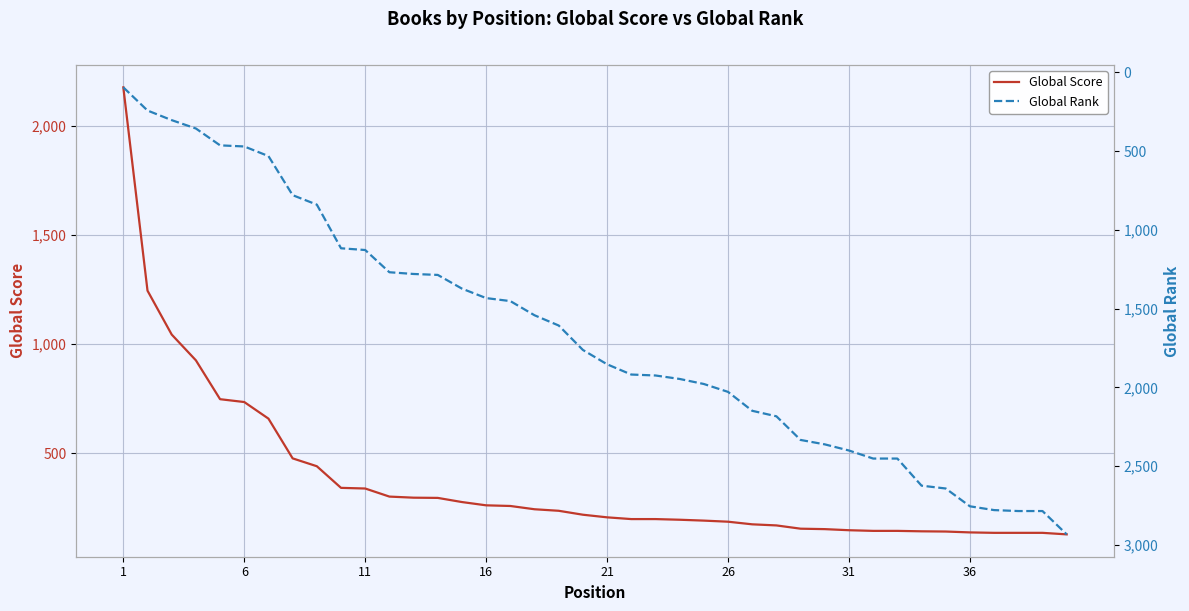

What is the minimum value for Global Score?

128